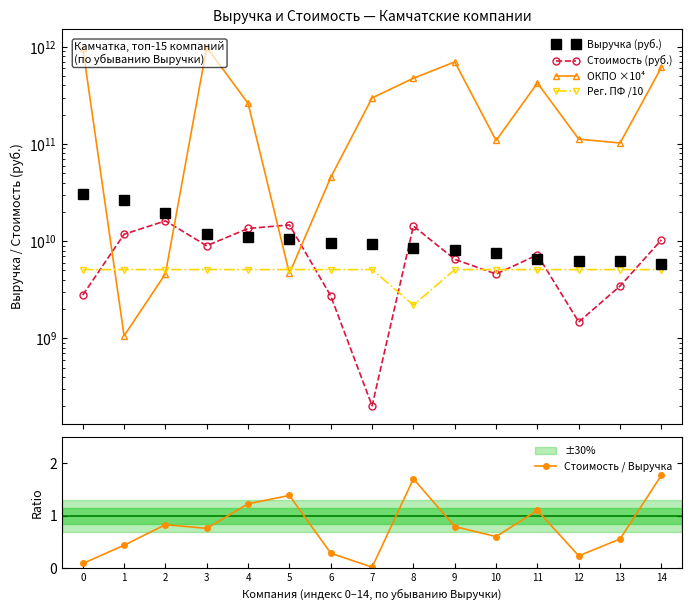

How many interior local peaks does the Стоимость / Выручка series have?

4